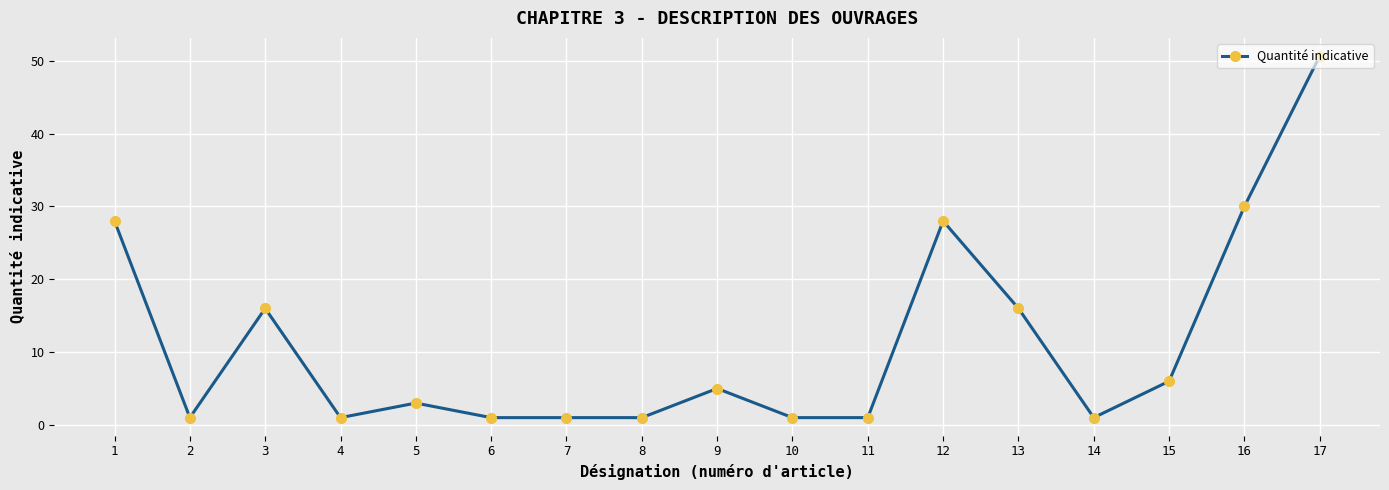

True or false: there are more than 1 points higher than both neighbors.

True